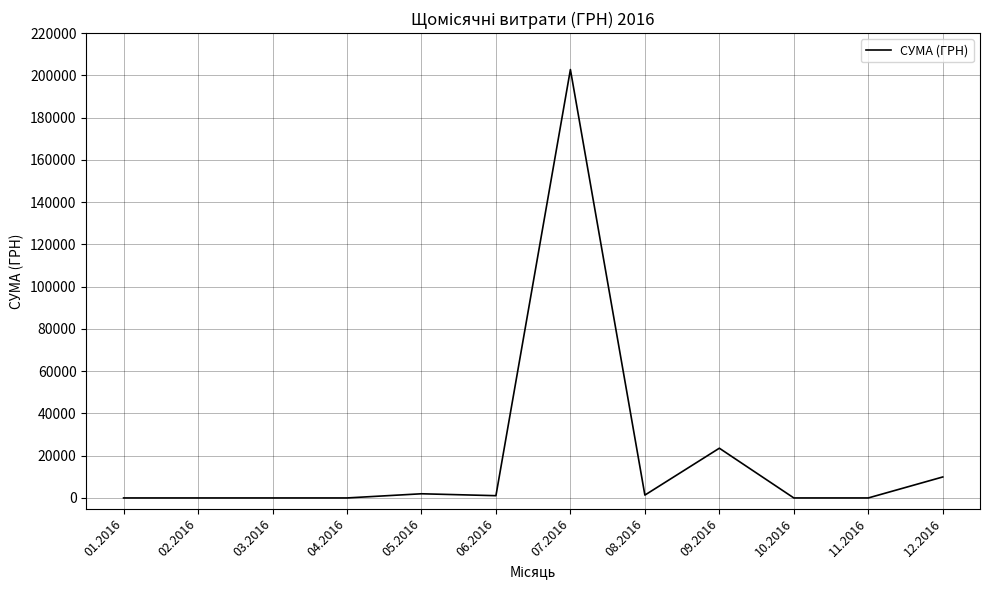

At which label does the data first exceed 1070?

05.2016